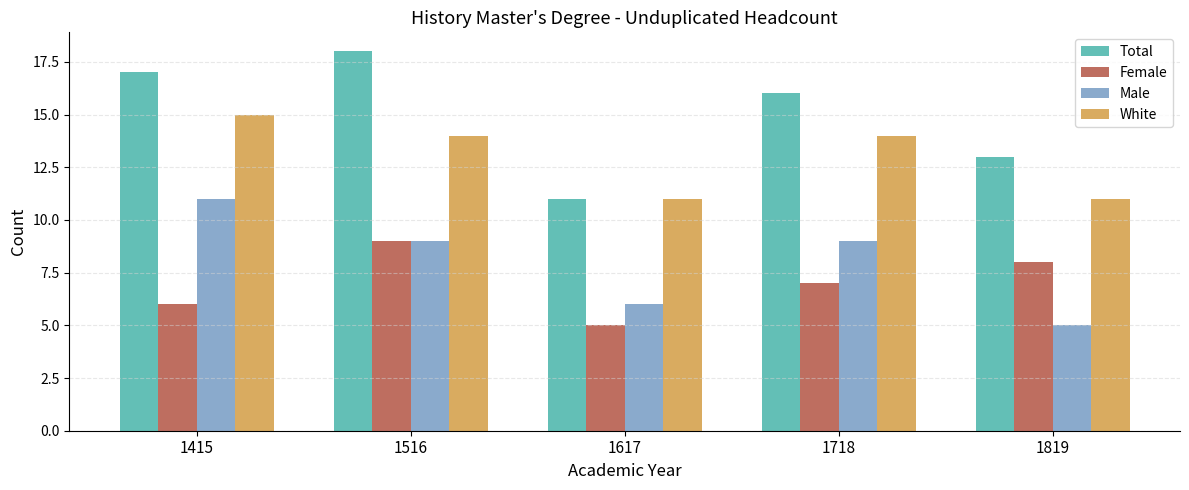

At how many categories does at least one series exceed 6?

5